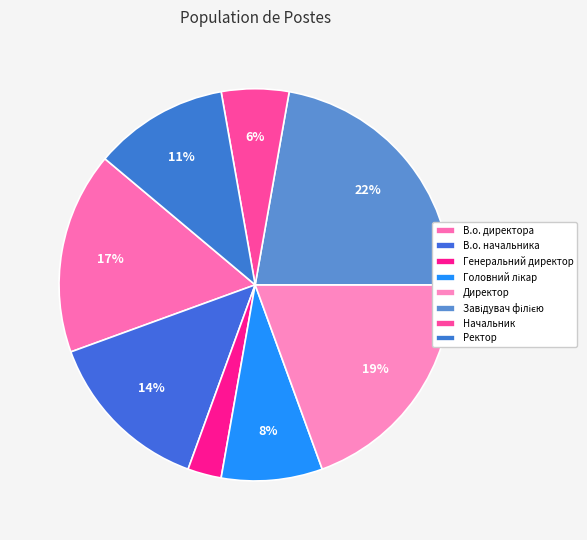

To the nearest percent, what is the difference between the В.о. директора and Начальник slice percentages?

11%